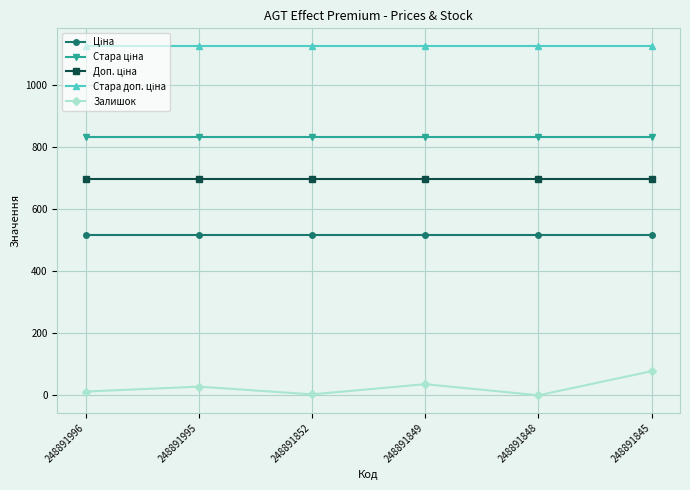

True or false: Залишок has a value of 3.0 at 248891852.

True